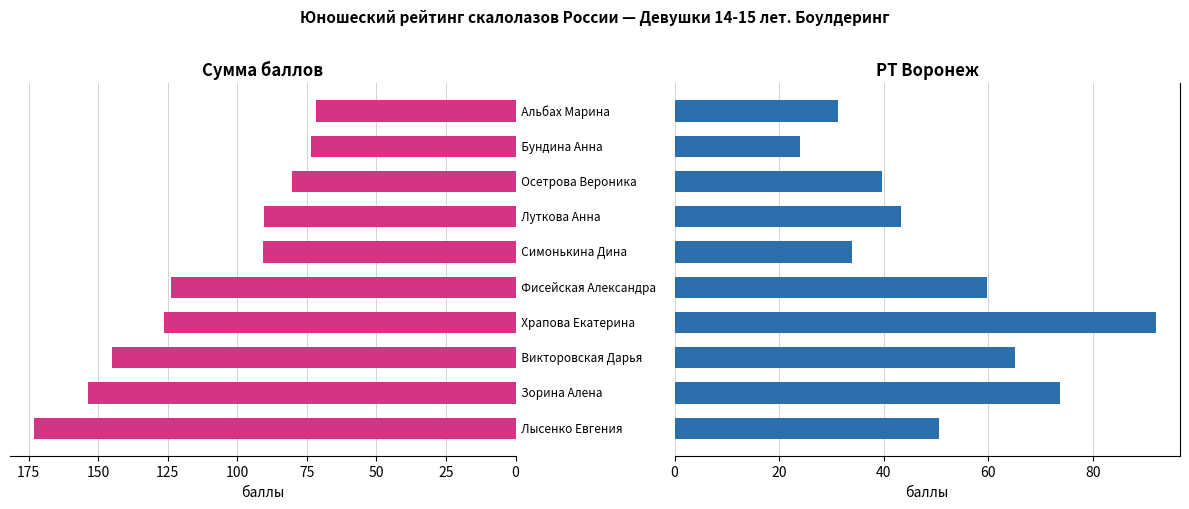

Which series changed the most between 75 and 200?

РТ Воронеж